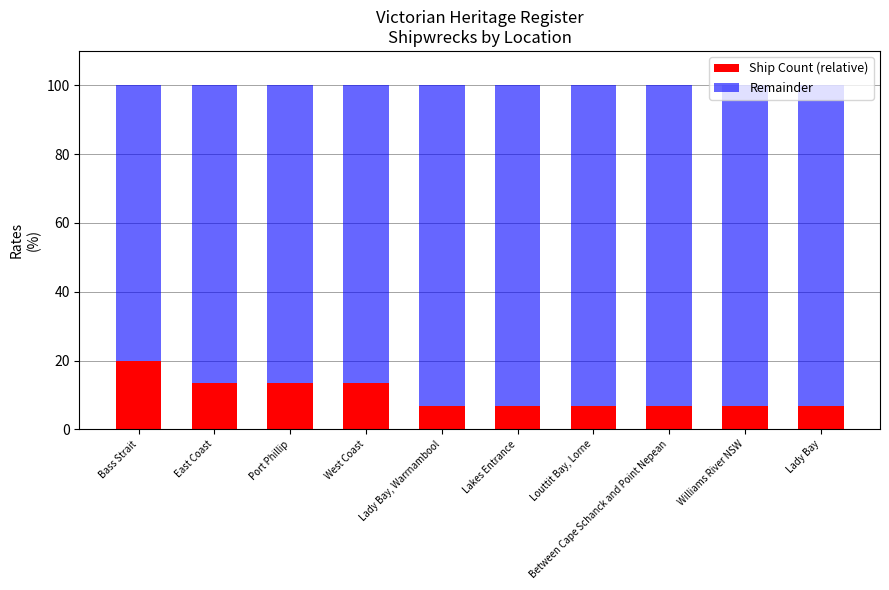

At which label does Ship Count (relative) reach its peak?

Bass Strait